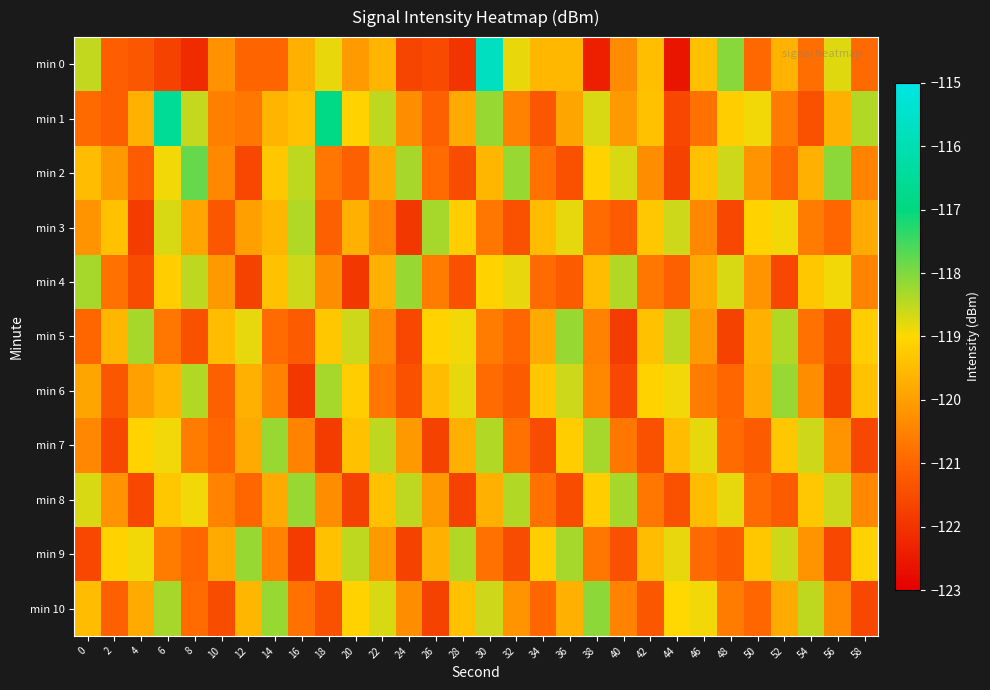

Rank the series at 50 from highest to lowest value.

min 1, min 3, min 9, min 5, min 6, min 2, min 4, min 8, min 0, min 10, min 7